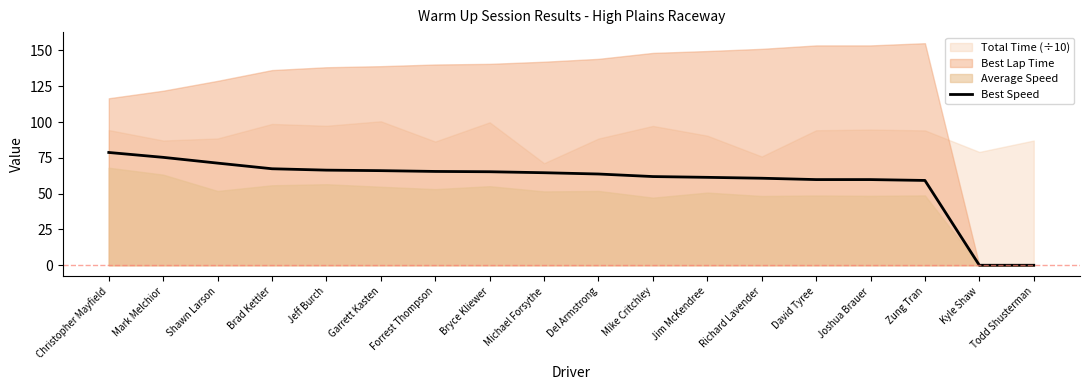

The value of Best Speed at Zung Tran is 15.9. True or false?

False